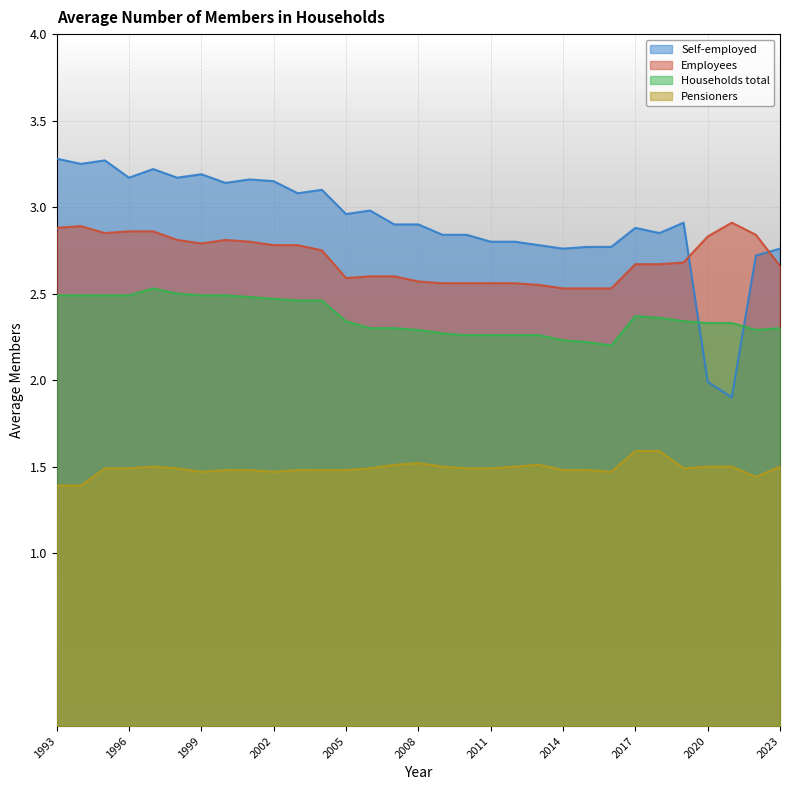

At 1998, list the series in order from largest to smallest.

Self-employed, Employees, Households total, Pensioners